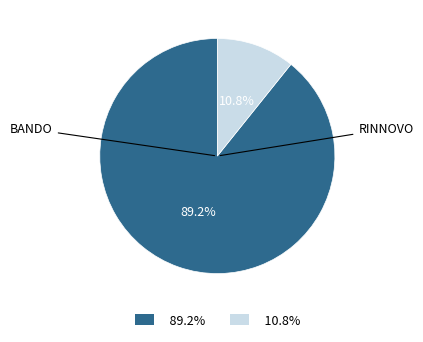

Does any single category account for the majority?

Yes